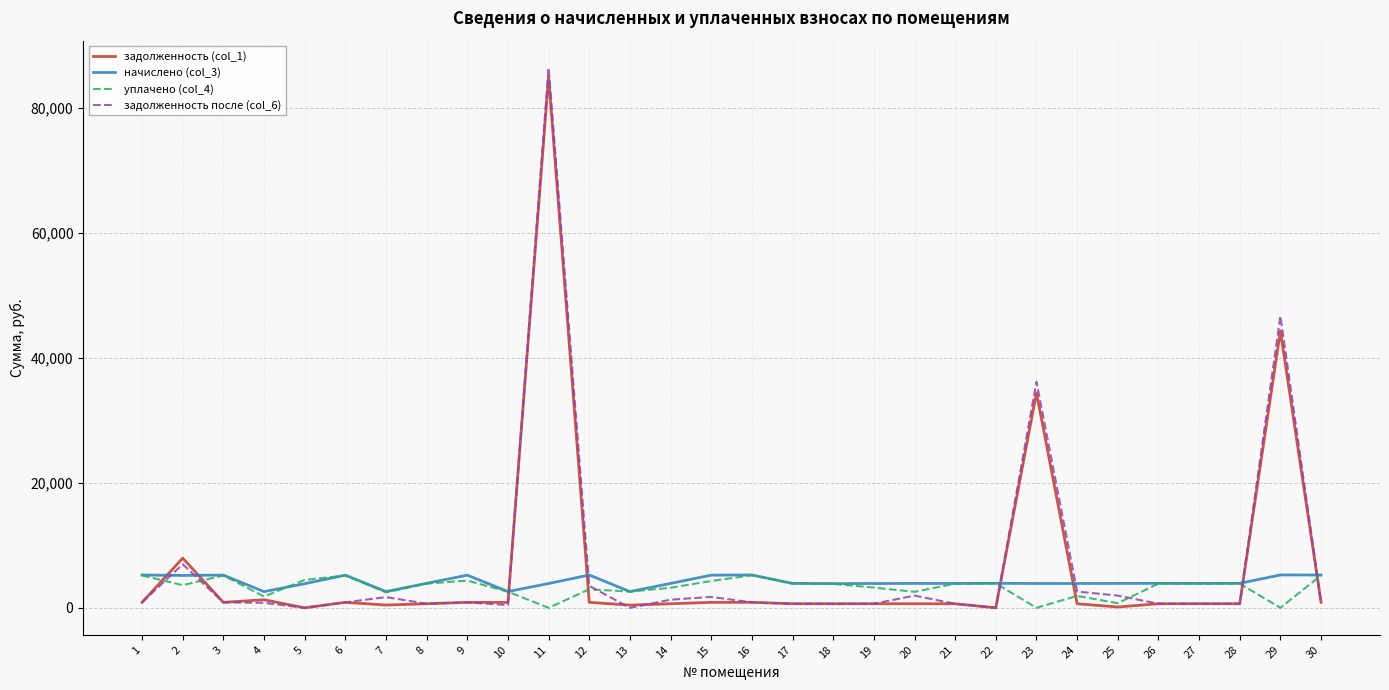

The value of начислено (col_3) at 29 is 9042.3. True or false?

False